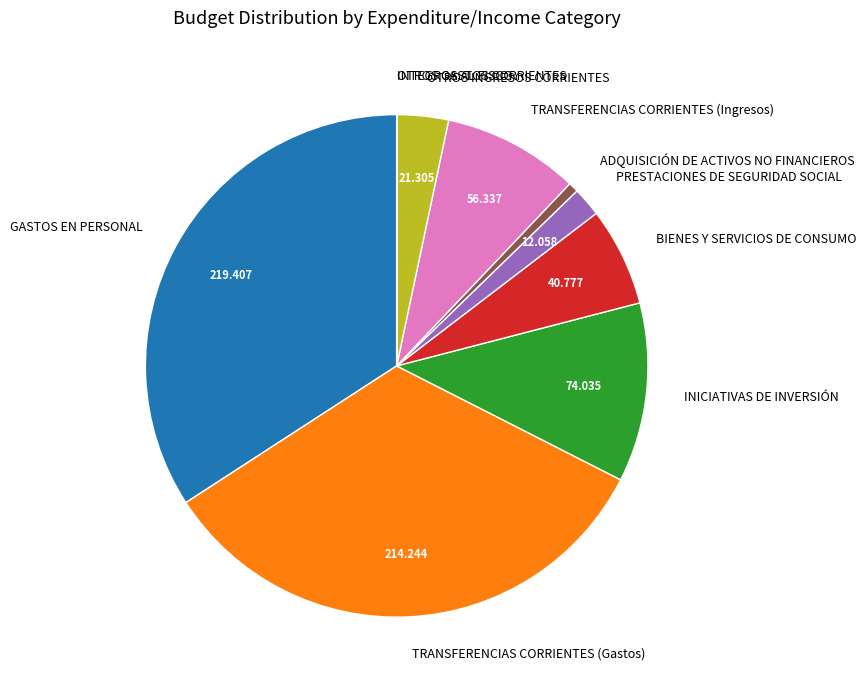

Is there any slice that represents more than half of the pie?

No